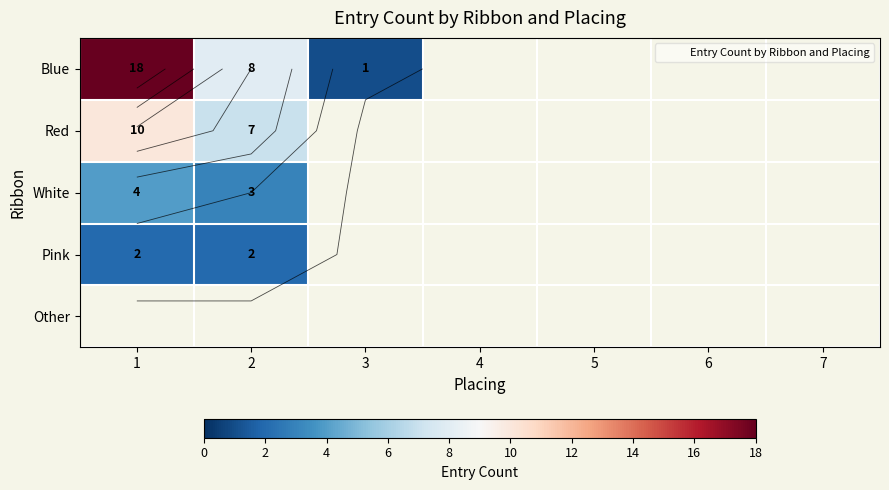

At 4, list the series in order from smallest to largest.

Blue, Red, White, Pink, Other